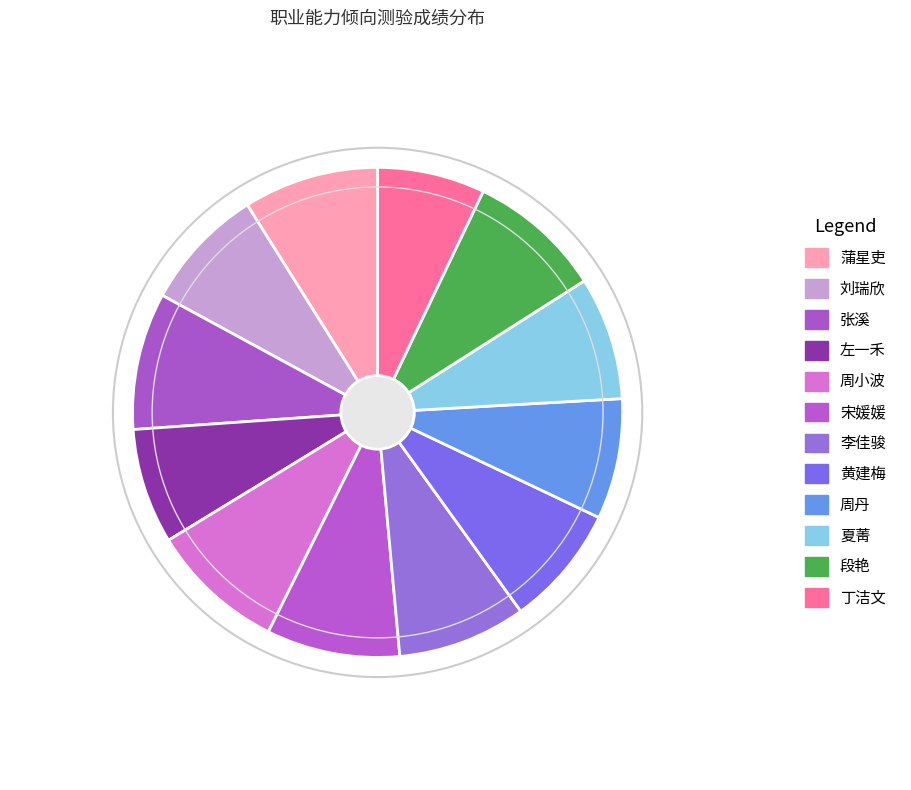

To the nearest percent, what percentage of the pie is 丁洁文?

7%